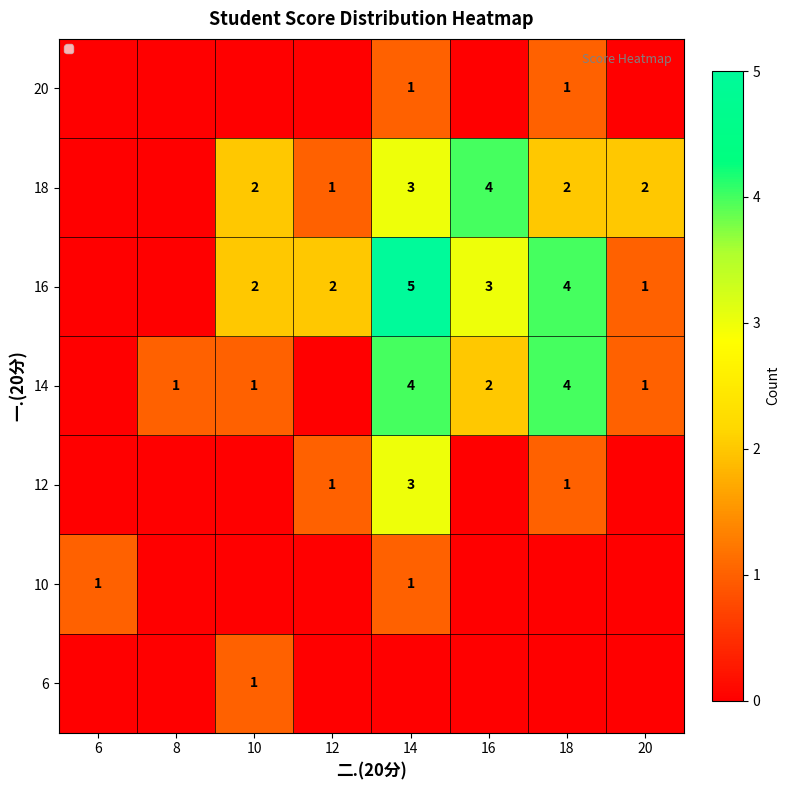

Rank the series at 10 from lowest to highest value.

10, 12, 20, 6, 14, 16, 18